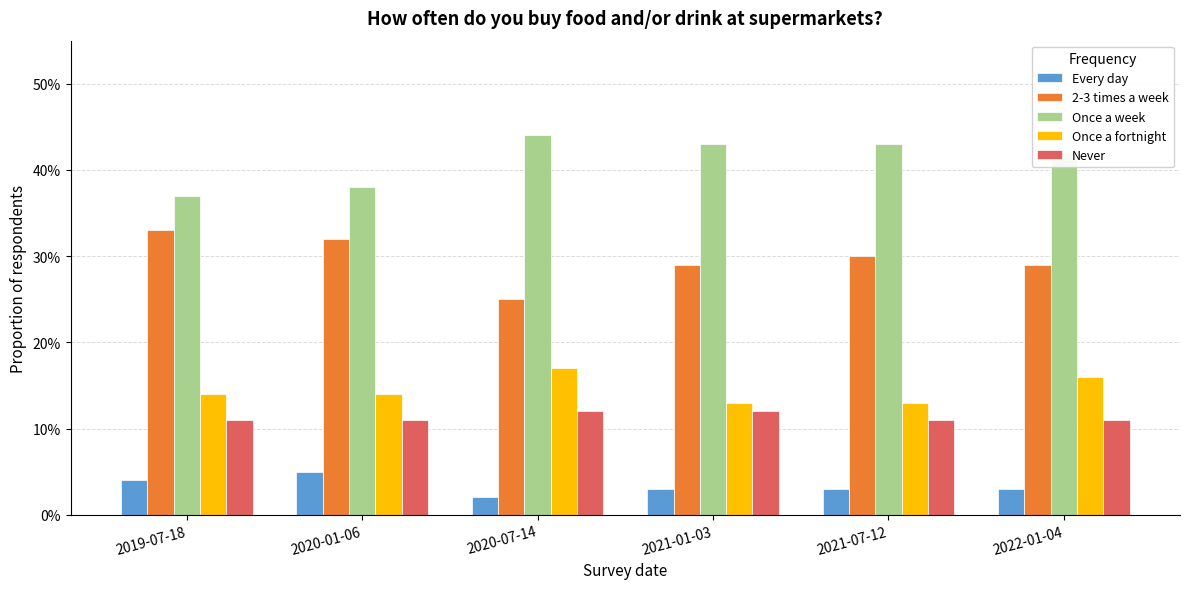

Is it true that Once a fortnight equals 0.2 at 2019-07-18?

False